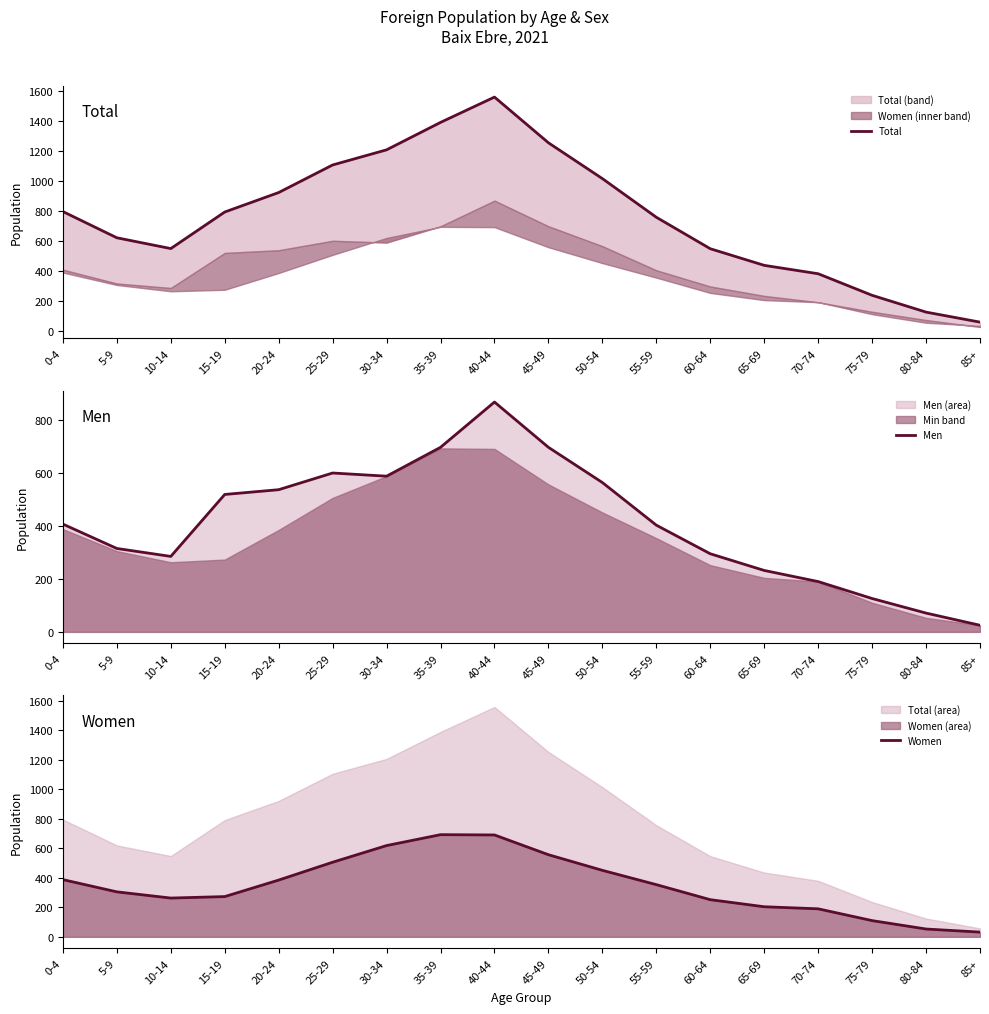

The Men series shows 261 at 40-44. True or false?

False